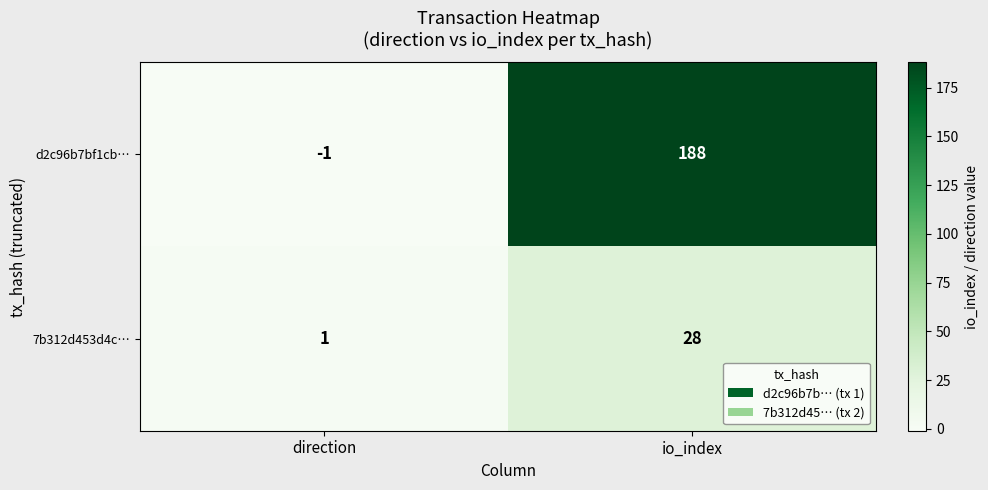

At which label is d2c96b7bf1cb… closest to 93?

direction